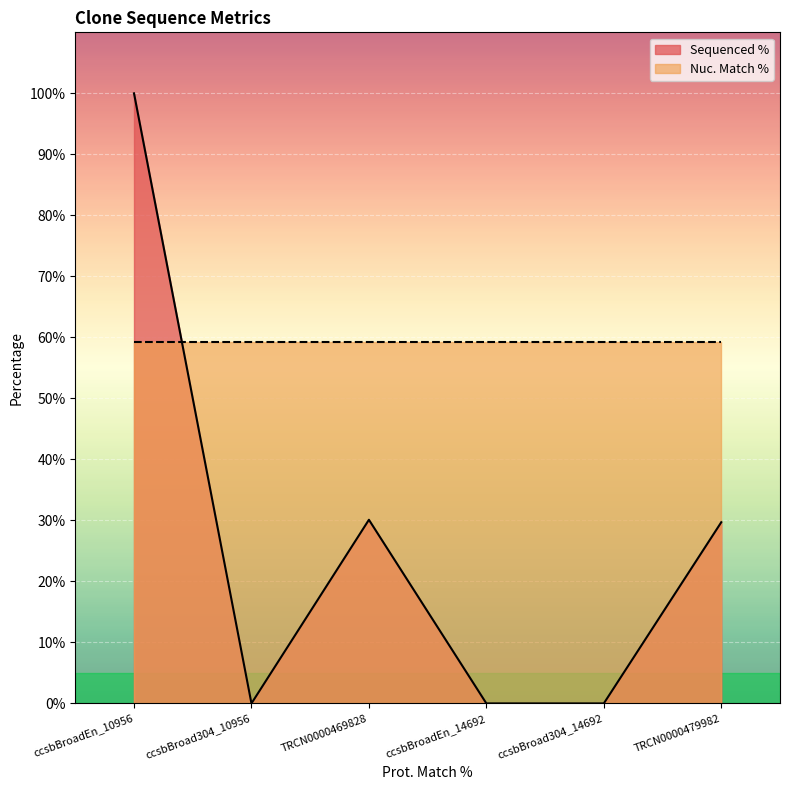

What position from the left is TRCN0000469828?

3